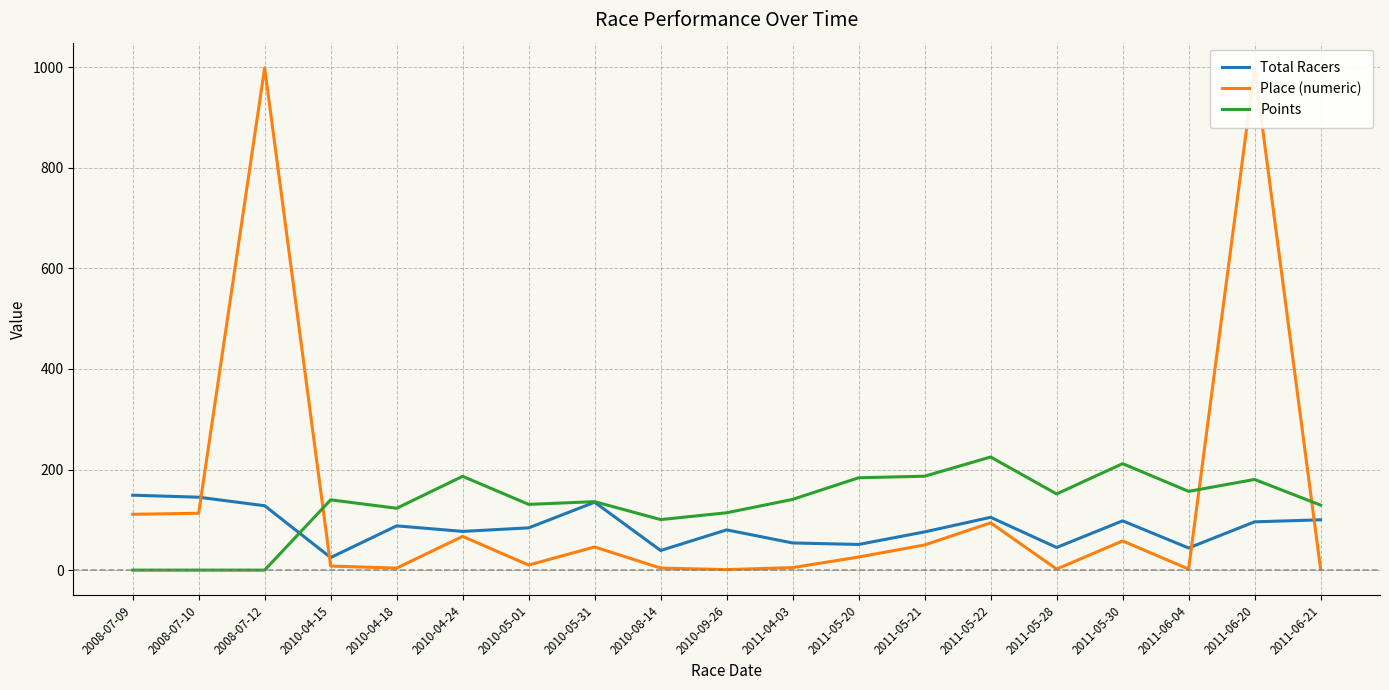

How many values in the Points series are below 139?

9